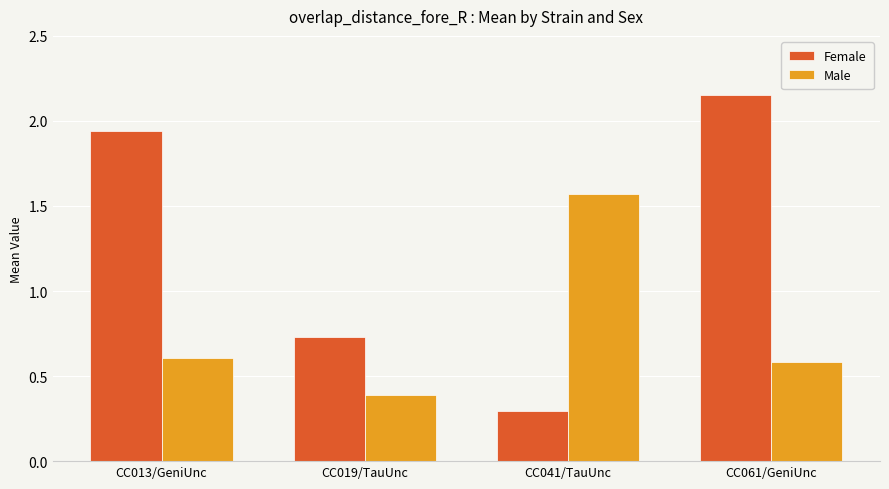

What is the lowest value of the Male series?

0.4